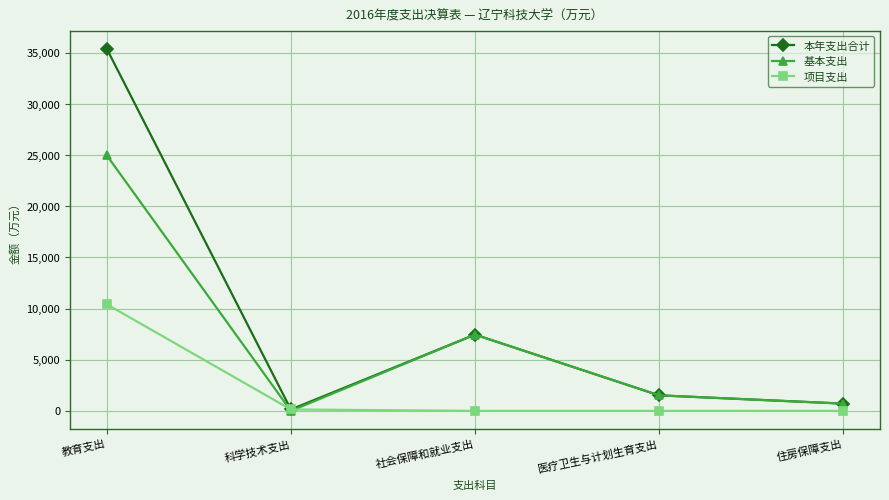

Read the 本年支出合计 value at 科学技术支出.

136.2